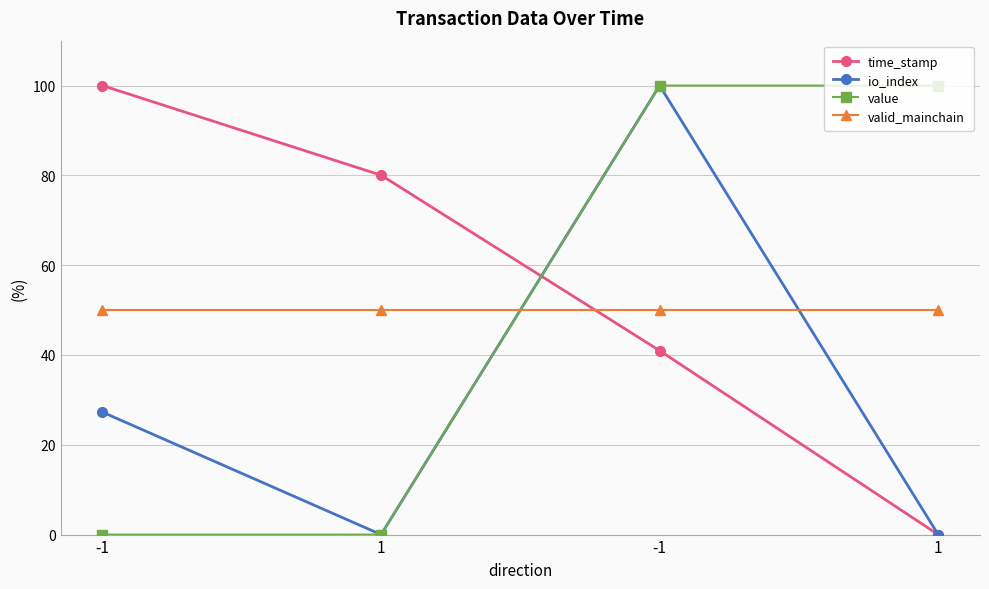

Is this an area chart (filled region under the line)?

No